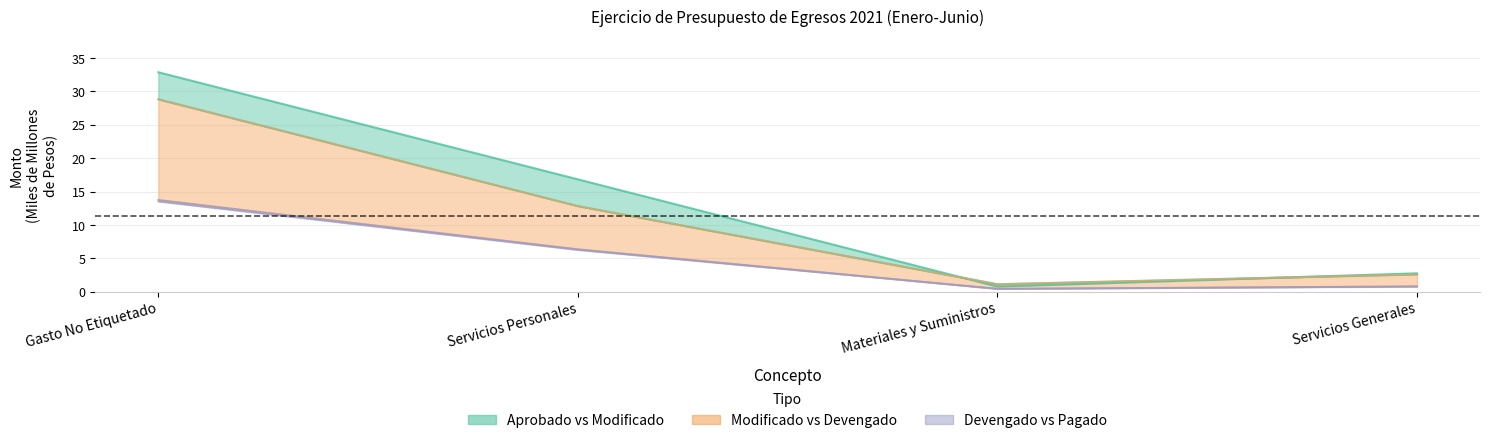

At which category is the sum across all series the highest?

Gasto No Etiquetado